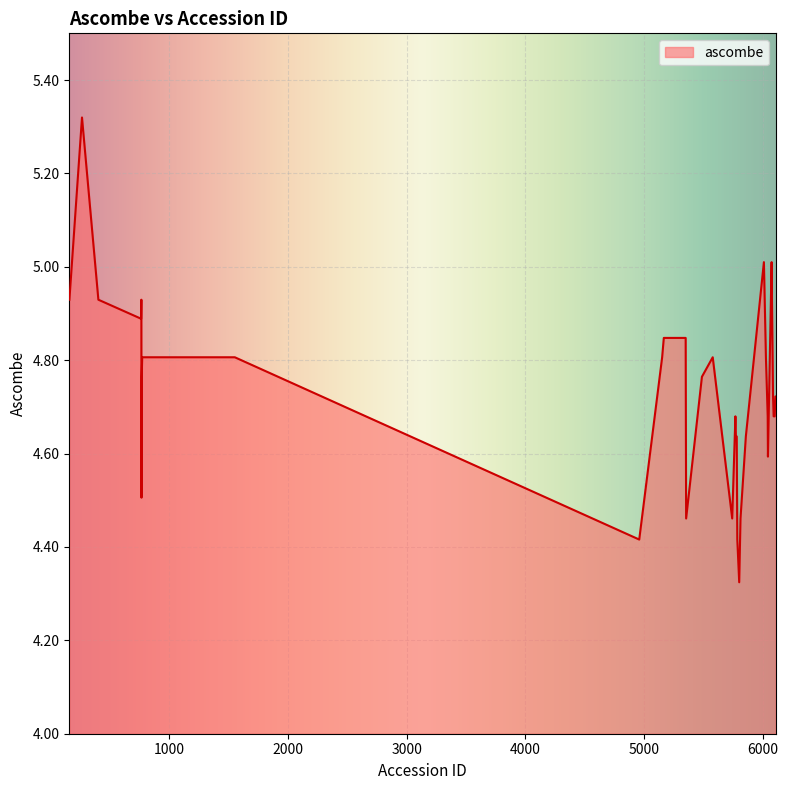

What is the difference between the maximum and minimum values?

1.0